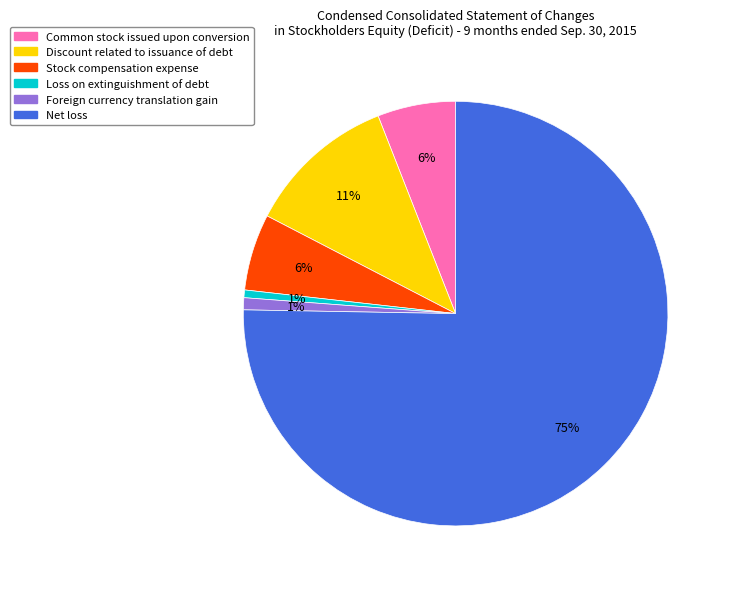

Between Loss on extinguishment of debt and Stock compensation expense, which is larger?

Stock compensation expense